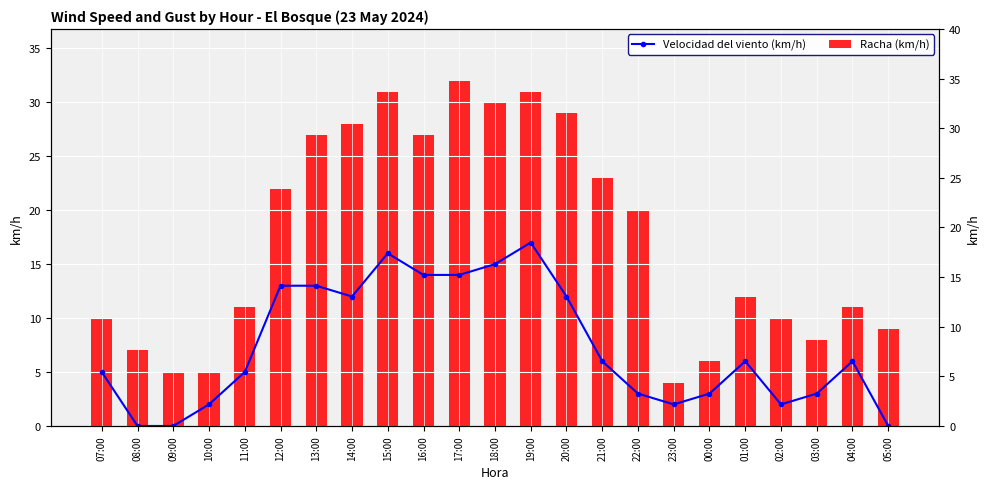

Which series has the widest spread of values?

Racha (km/h)